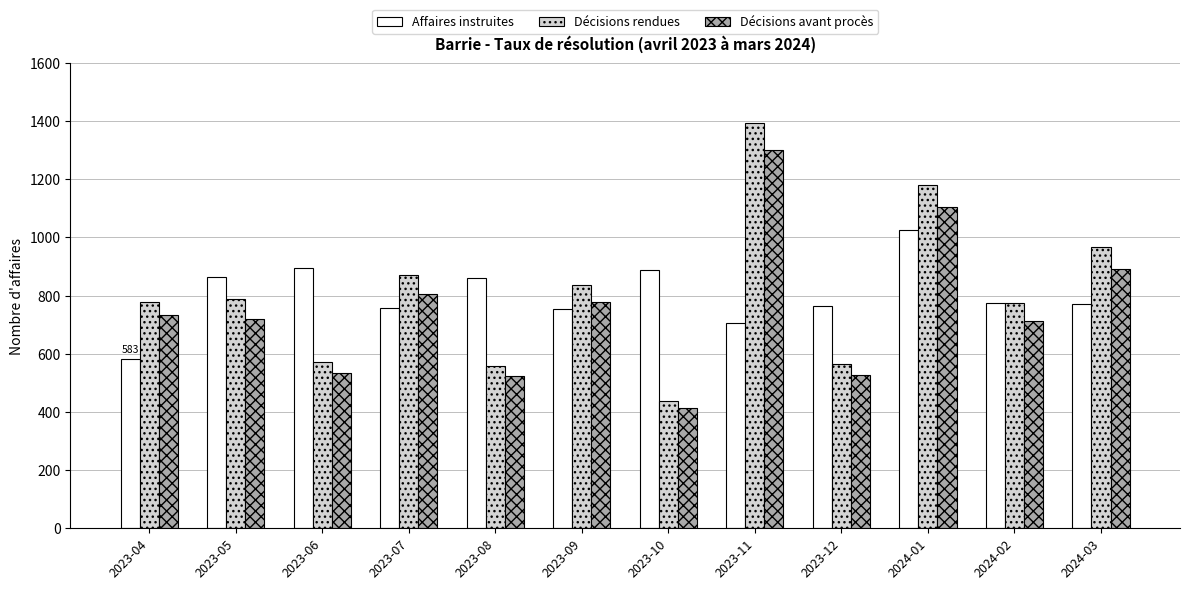

What is the total value across all series at 2024-02?

2262